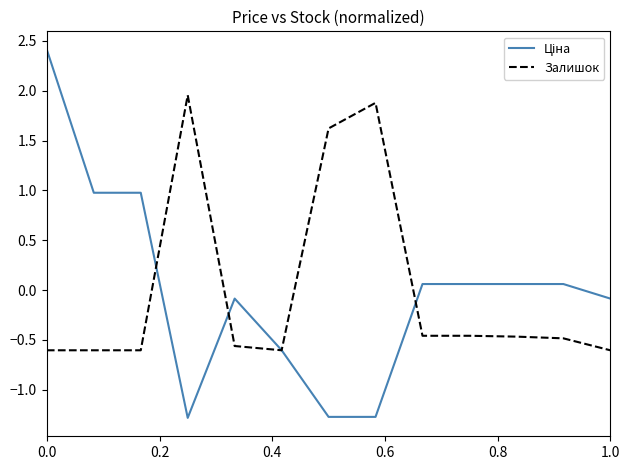

What is the lowest value of the Залишок series?

-0.6